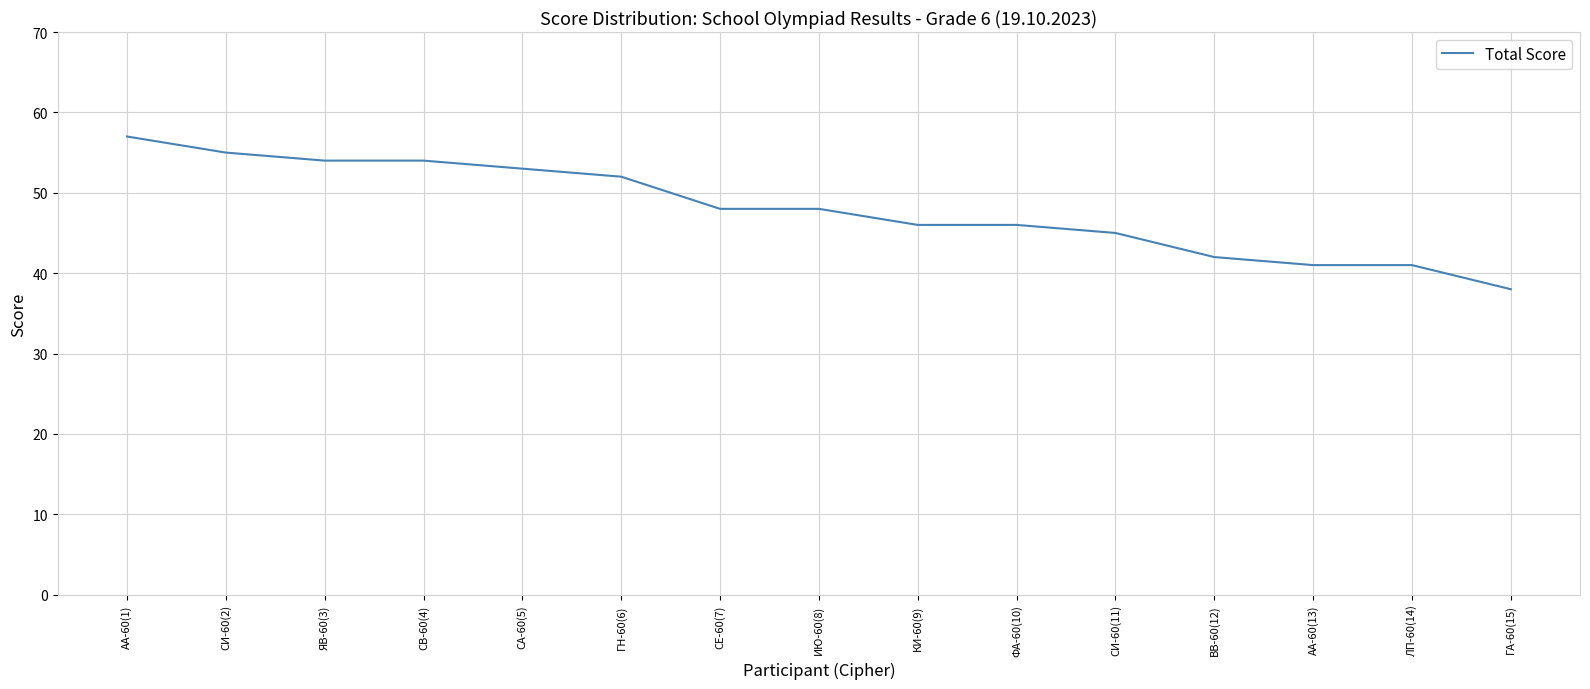

Which has a higher value, ВВ-60(12) or ФА-60(10)?

ФА-60(10)